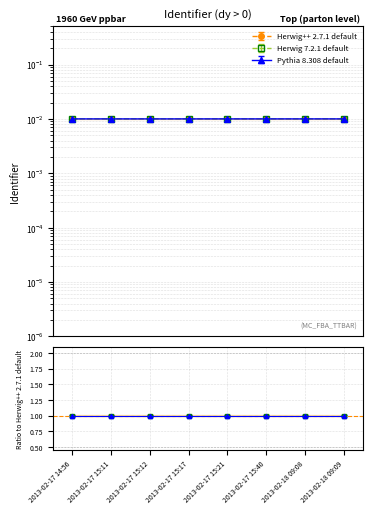

The Pythia 8.308 default series shows 0.0 at 2013-02-17 15:40. True or false?

False